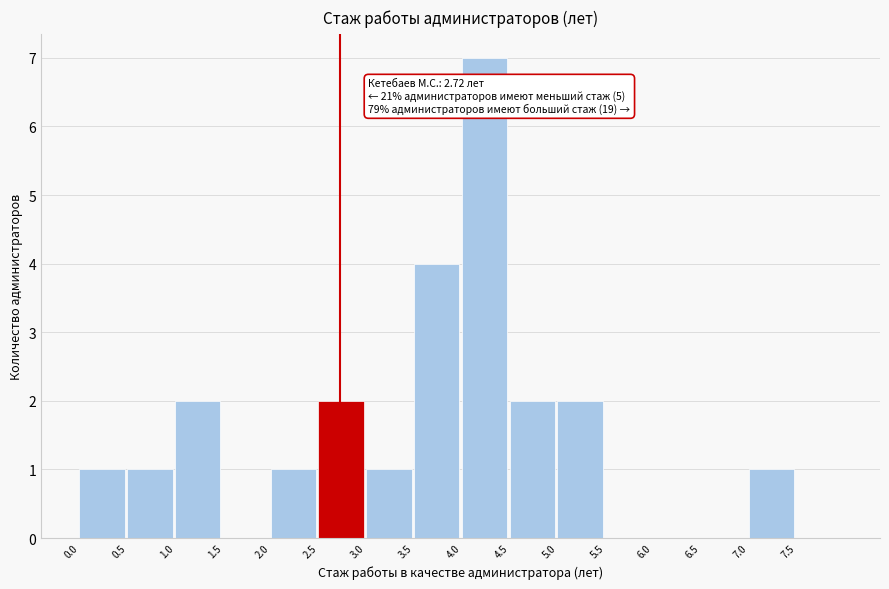

Over which range of the x-axis is the bar tallest?

4.0 to 4.5